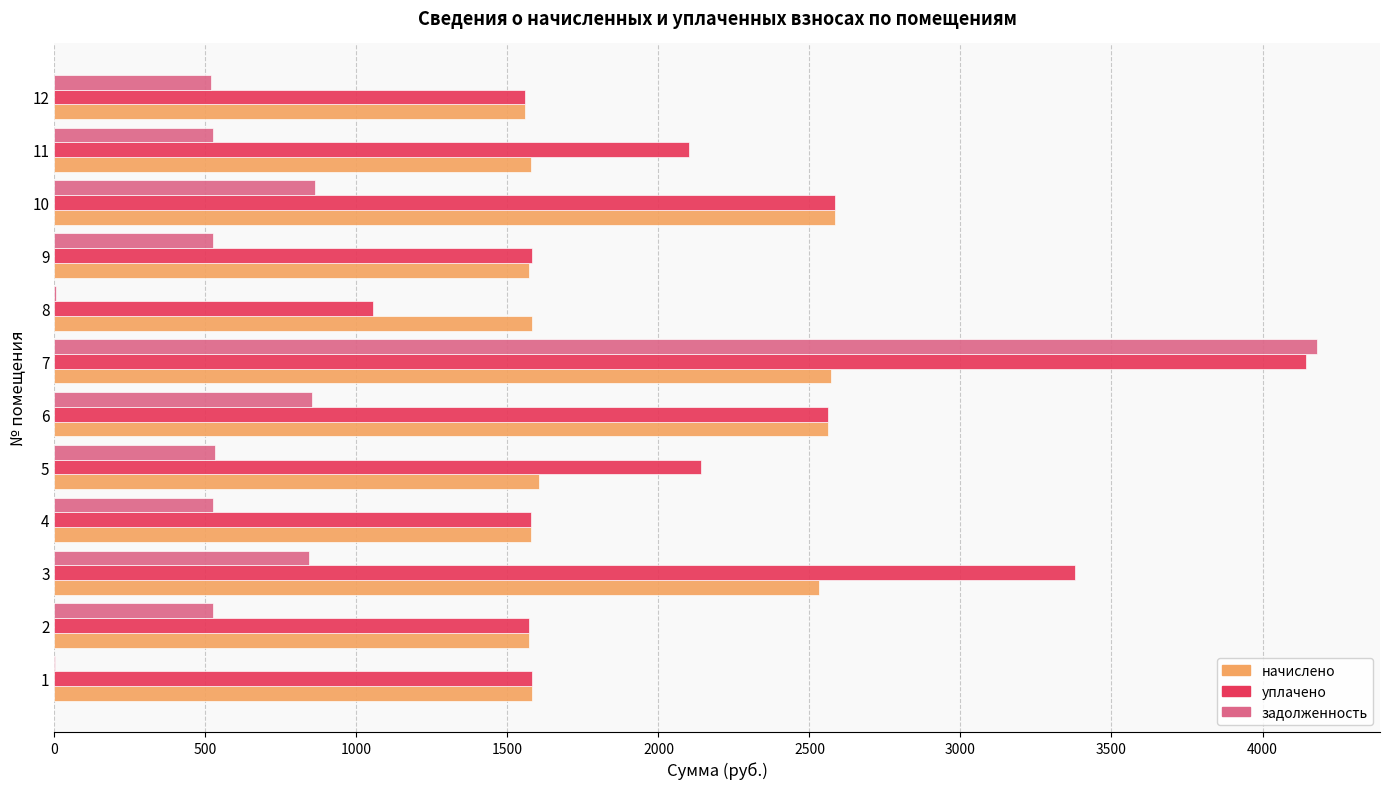

The value of уплачено at 11 is 2101.8. True or false?

True